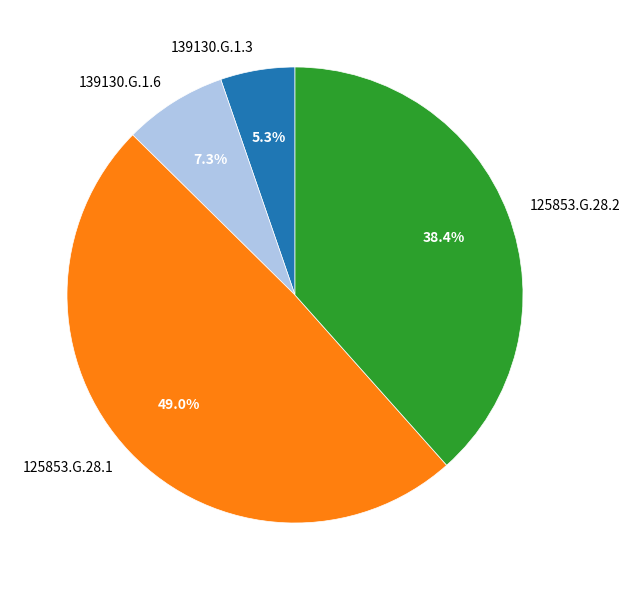

Is there any slice that represents more than half of the pie?

No